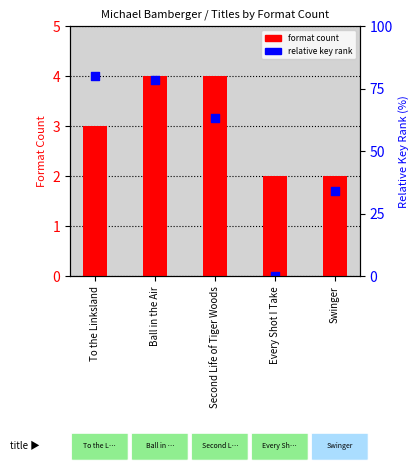

Which series contains the highest Y value?

format count